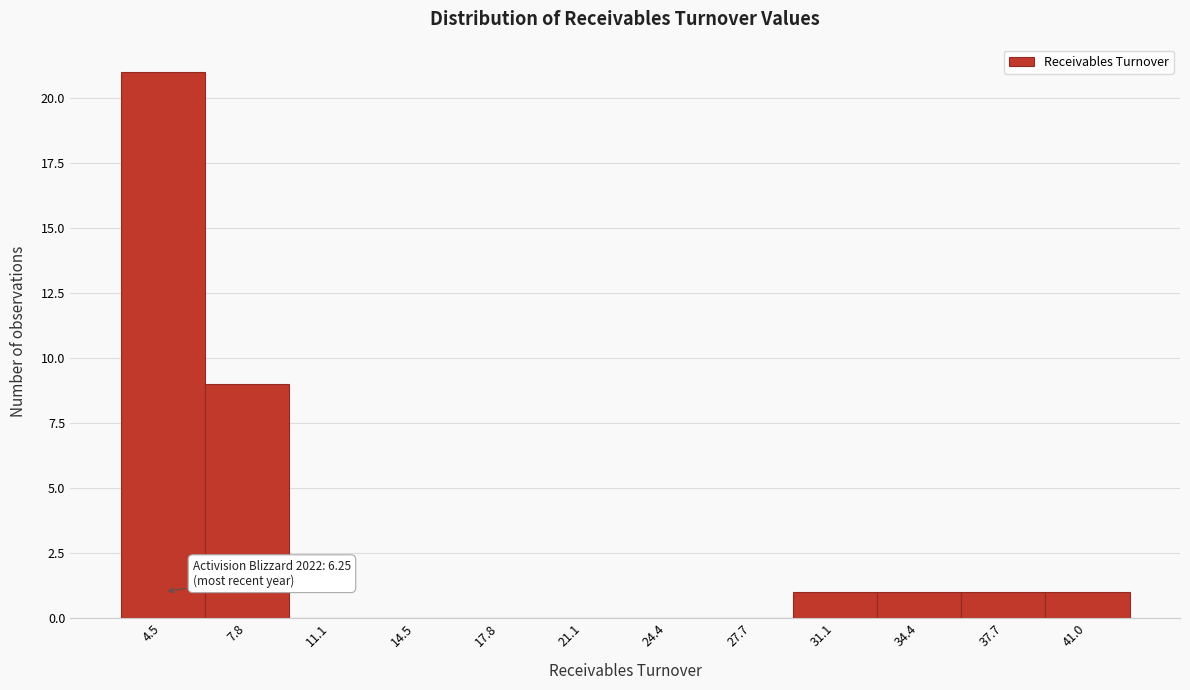

Reading right to left, transcribe all the data shown in this chart.

41.0=1	37.7=1	34.4=1	31.1=1	27.7=0	24.4=0	21.1=0	17.8=0	14.5=0	11.1=0	7.8=9	4.5=21